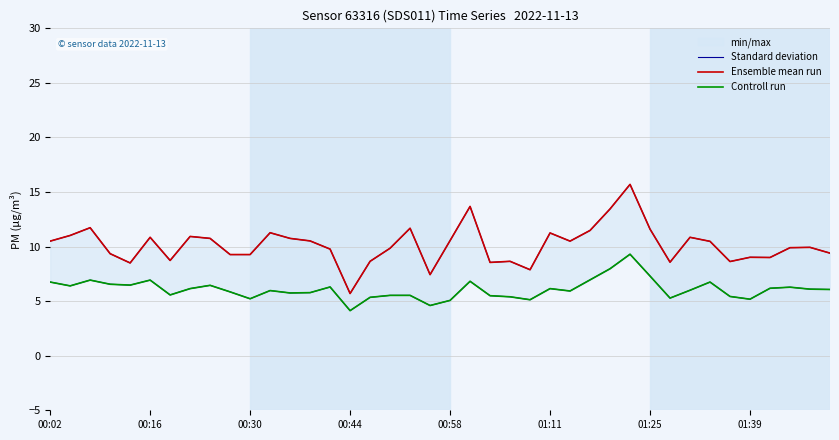

At which category is the sum across all series the highest?

29